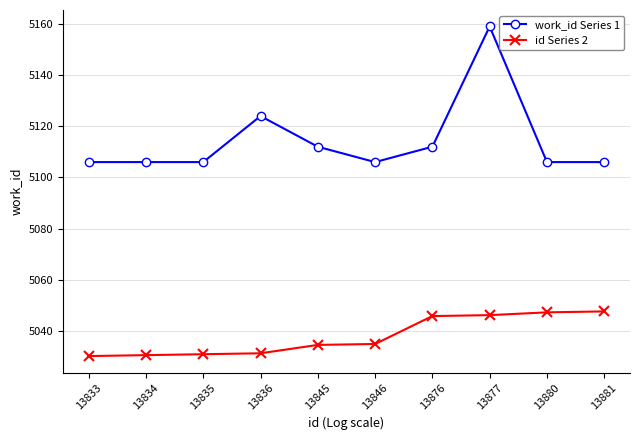

At which category is the sum across all series the highest?

13877